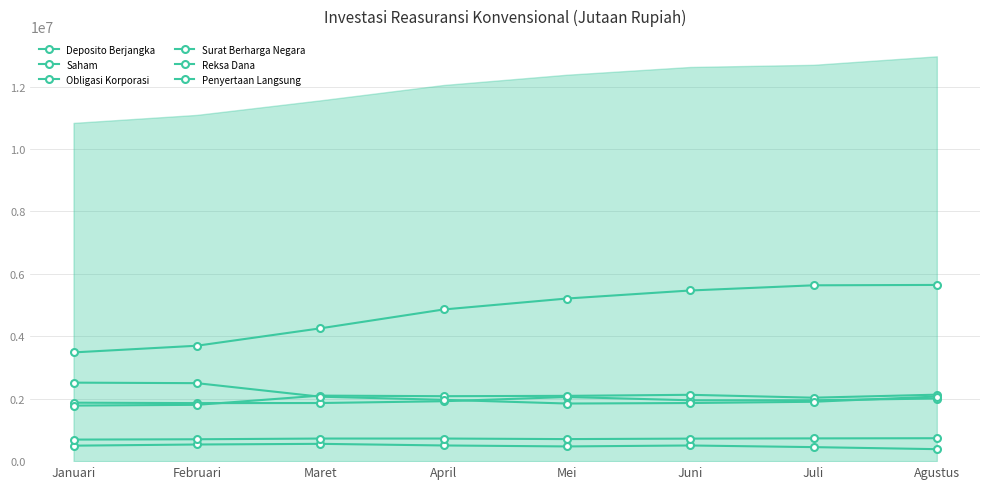

What is the highest value of the Deposito Berjangka series?

5644881.3